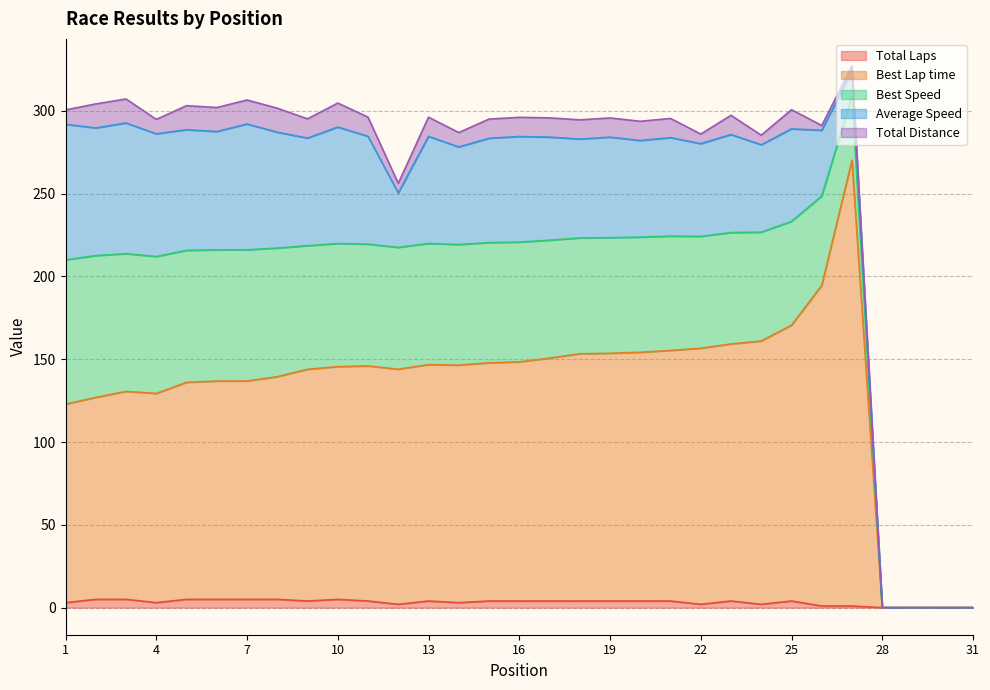

Reading left to right, what are all the values shown in this chart?

Total Laps: 3.0	5.0	5.0	3.0	5.0	5.0	5.0	5.0	4.0	5.0	4.0	2.0	4.0	3.0	4.0	4.0	4.0	4.0	4.0	4.0	4.0	2.0	4.0	2.0	4.0	1.0	1.0	0.0	0.0	0.0	0.0
Best Lap time: 119.8	121.9	125.5	126.3	131.0	131.8	131.9	134.4	139.9	140.5	141.9	141.9	142.7	143.4	143.8	144.4	146.7	149.3	149.6	150.2	151.3	154.6	155.2	159.0	166.5	193.6	269.2	0.0	0.0	0.0	0.0
Best Speed: 87.1	85.6	83.2	82.6	79.7	79.2	79.2	77.7	74.6	74.3	73.6	73.5	73.2	72.8	72.6	72.3	71.2	69.9	69.8	69.5	69.0	67.5	67.3	65.7	62.7	53.9	38.8	0.0	0.0	0.0	0.0
Average Speed: 81.8	77.1	78.9	74.1	72.9	71.4	76.0	70.0	65.0	70.3	65.1	32.9	64.7	58.9	63.0	63.7	62.3	59.7	60.7	58.4	59.5	56.0	59.2	52.8	55.8	39.7	15.2	0.0	0.0	0.0	0.0
Total Distance: 8.7	14.5	14.5	8.7	14.5	14.5	14.5	14.5	11.6	14.5	11.6	5.8	11.6	8.7	11.6	11.6	11.6	11.6	11.6	11.6	11.6	5.8	11.6	5.8	11.6	2.9	2.9	0.0	0.0	0.0	0.0